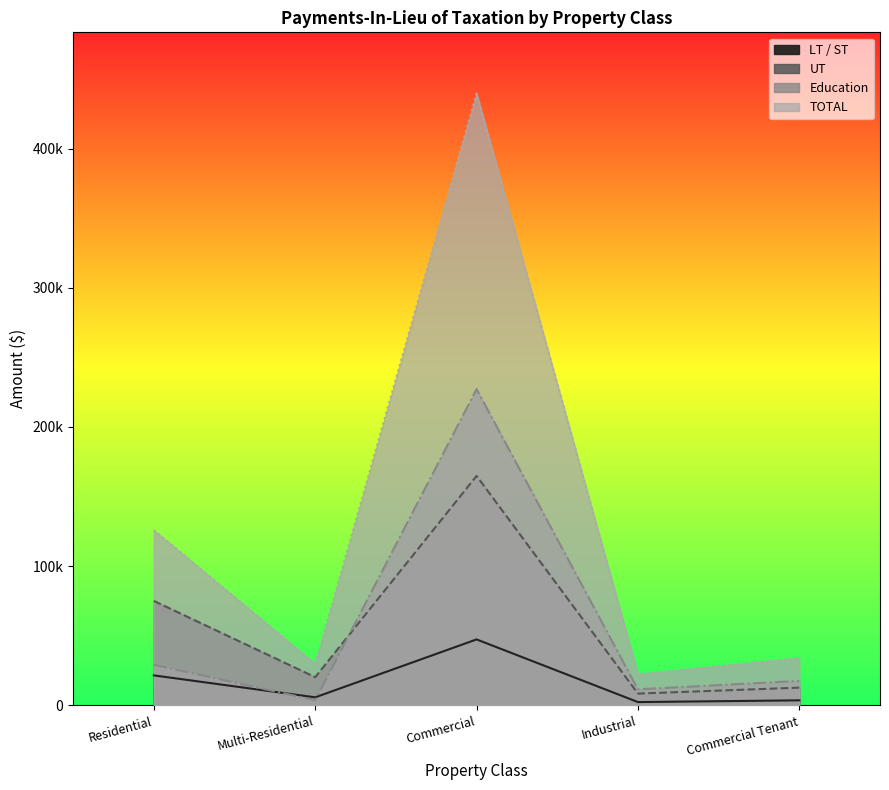

Which label corresponds to the largest value in the chart?

Commercial